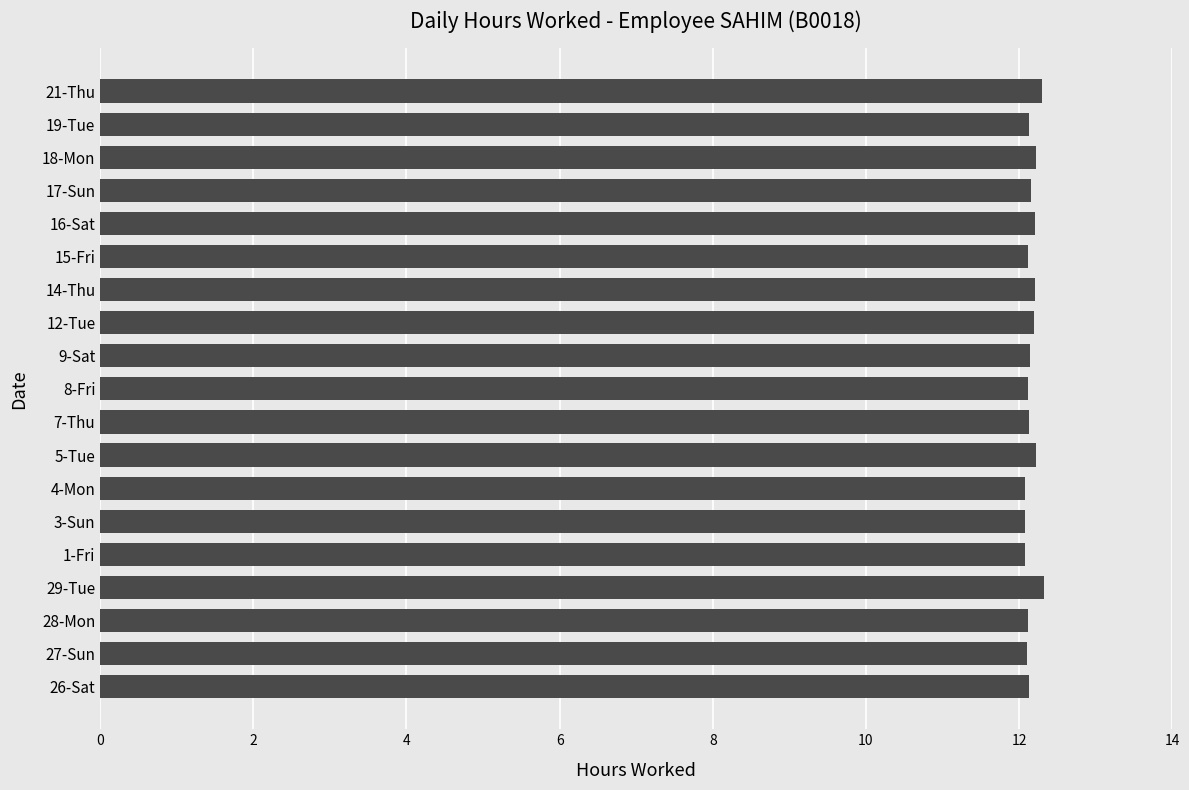

Does the chart contain any negative values?

No